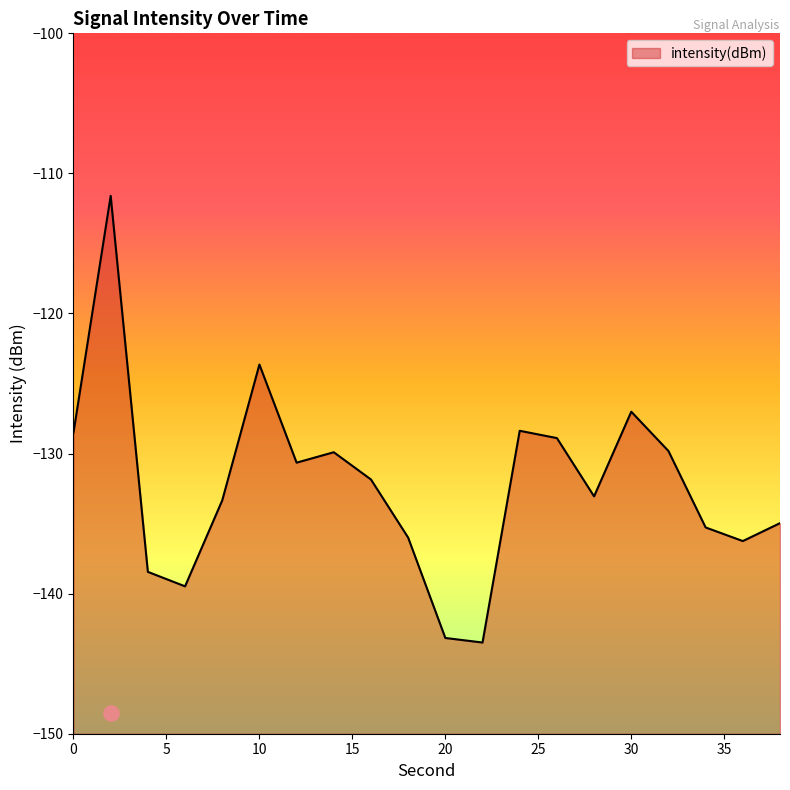

Which has a higher value, 36 or 4?

36